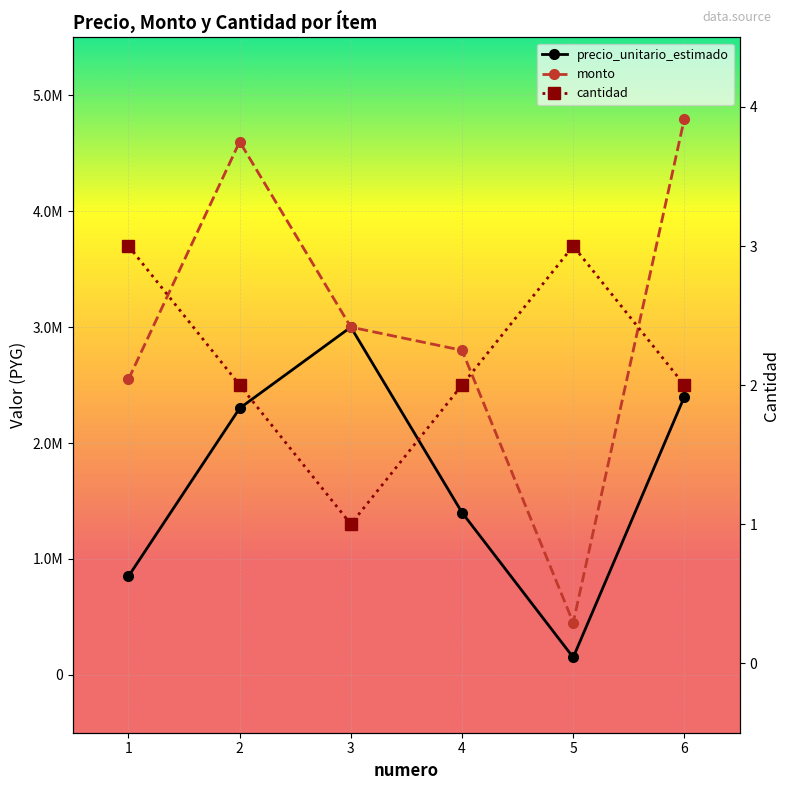

At 2, list the series in order from largest to smallest.

monto, precio_unitario_estimado, cantidad